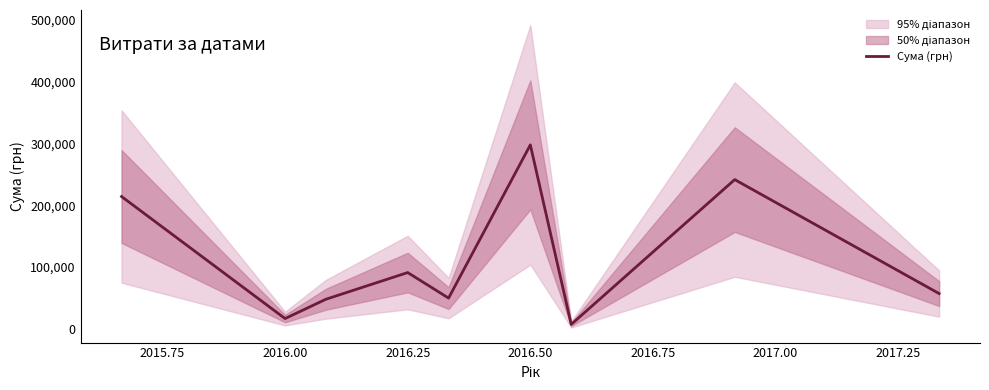

What is the minimum value shown in the chart?

7599.0